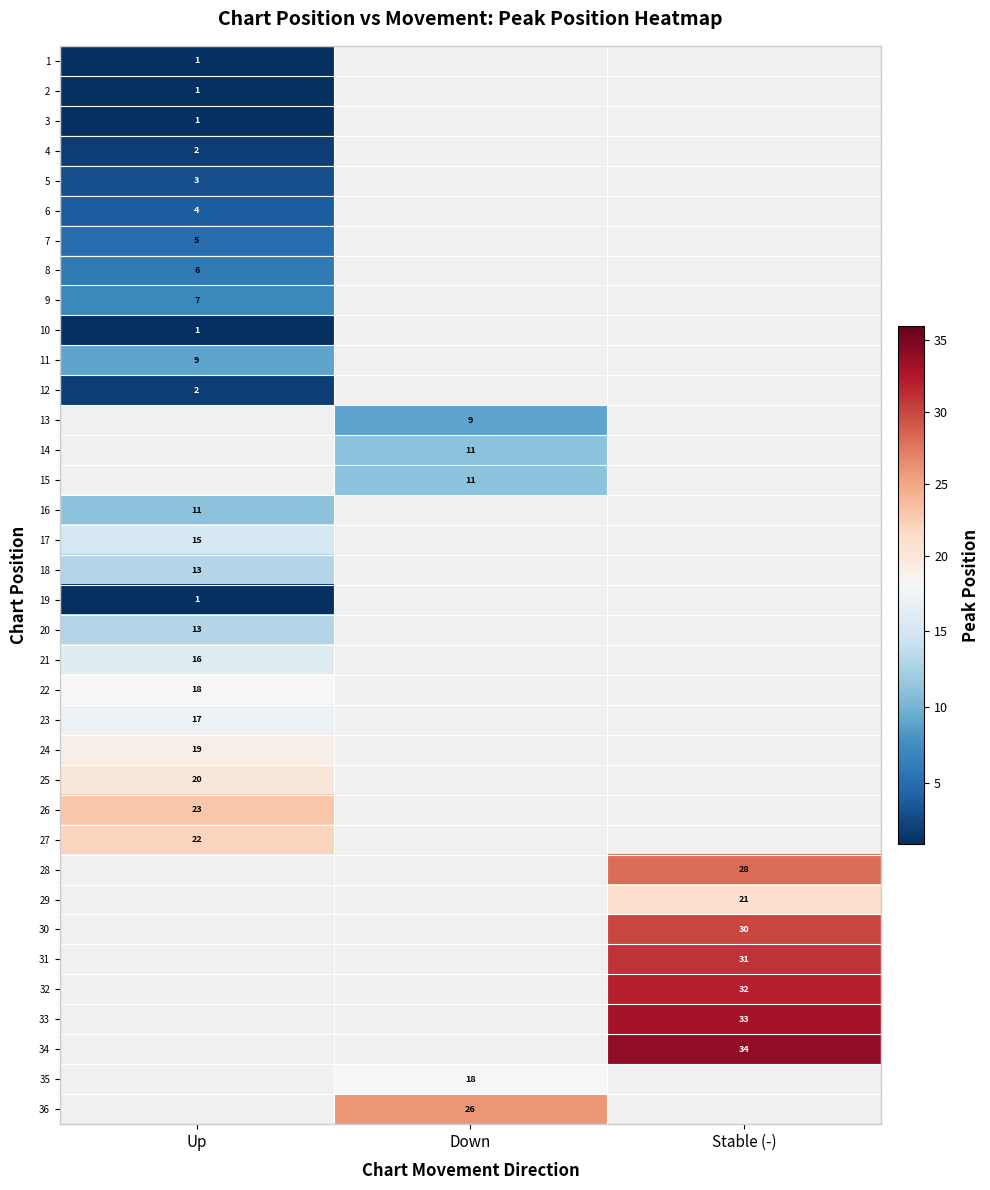

The value of 34 at Stable (-) is 54. True or false?

False